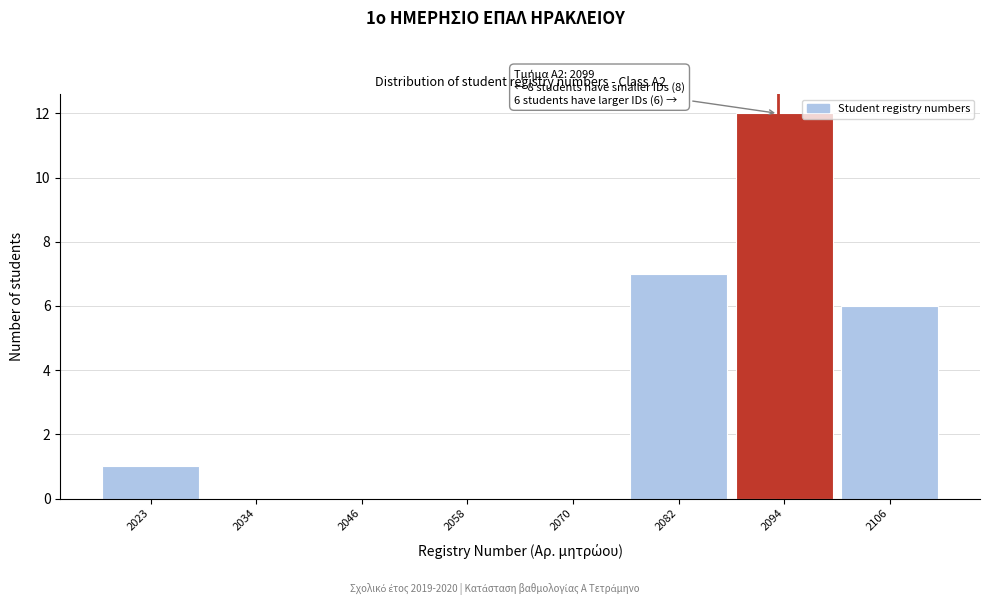

Reading left to right, transcribe all the data shown in this chart.

2023=1	2034=0	2046=0	2058=0	2070=0	2082=7	2094=12	2106=6